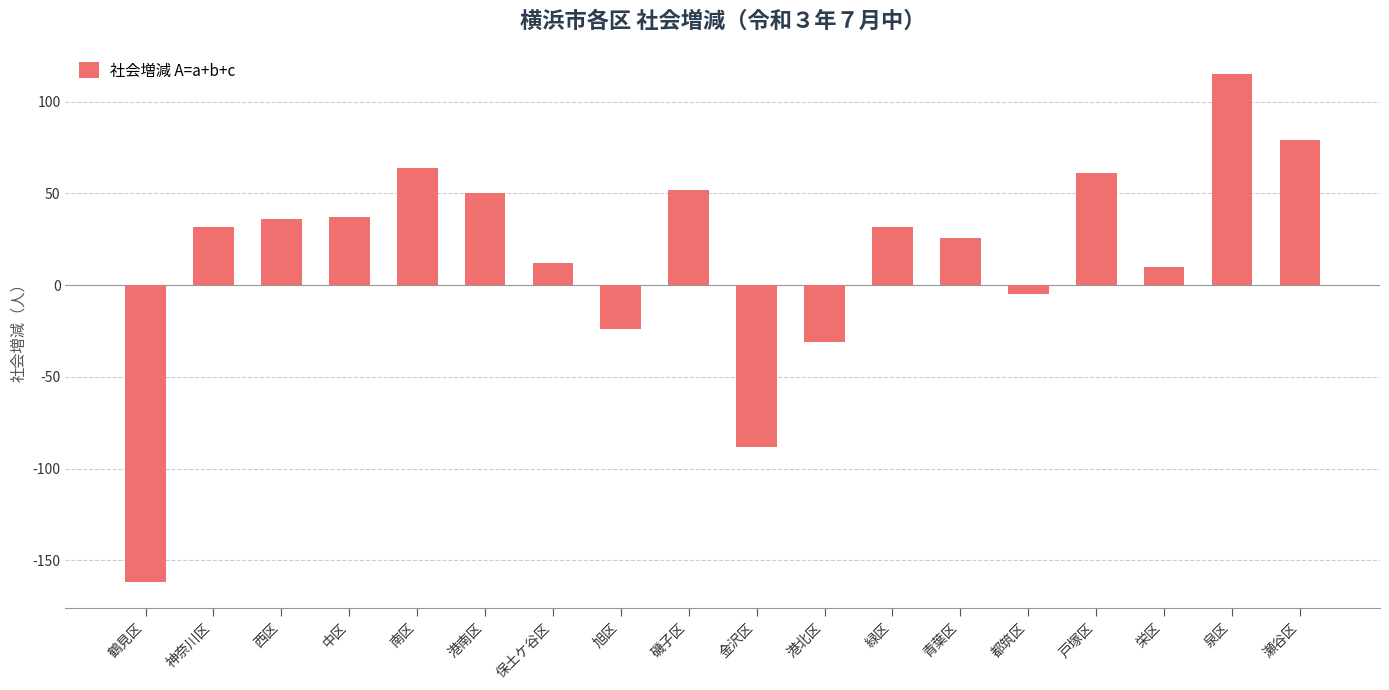

What is the greatest value displayed?

115